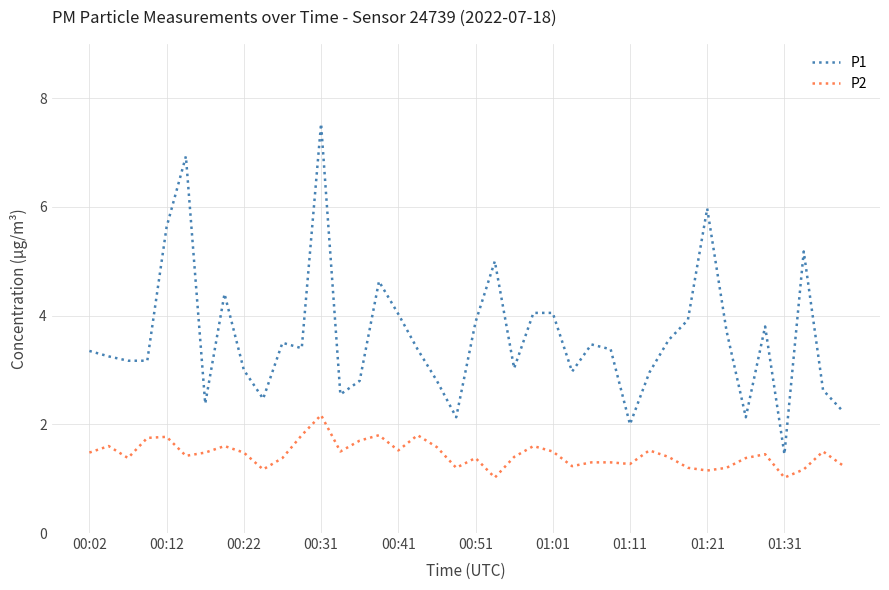

True or false: P2 and P1 cross at least once.

False